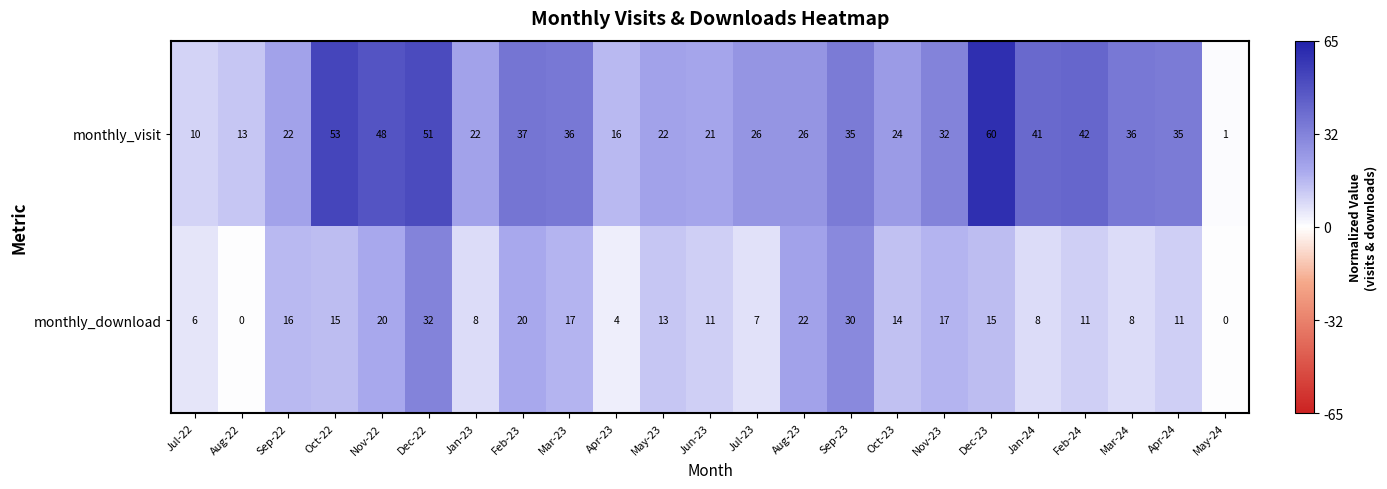

What is the difference between the maximum and minimum values in the monthly_visit series?

59